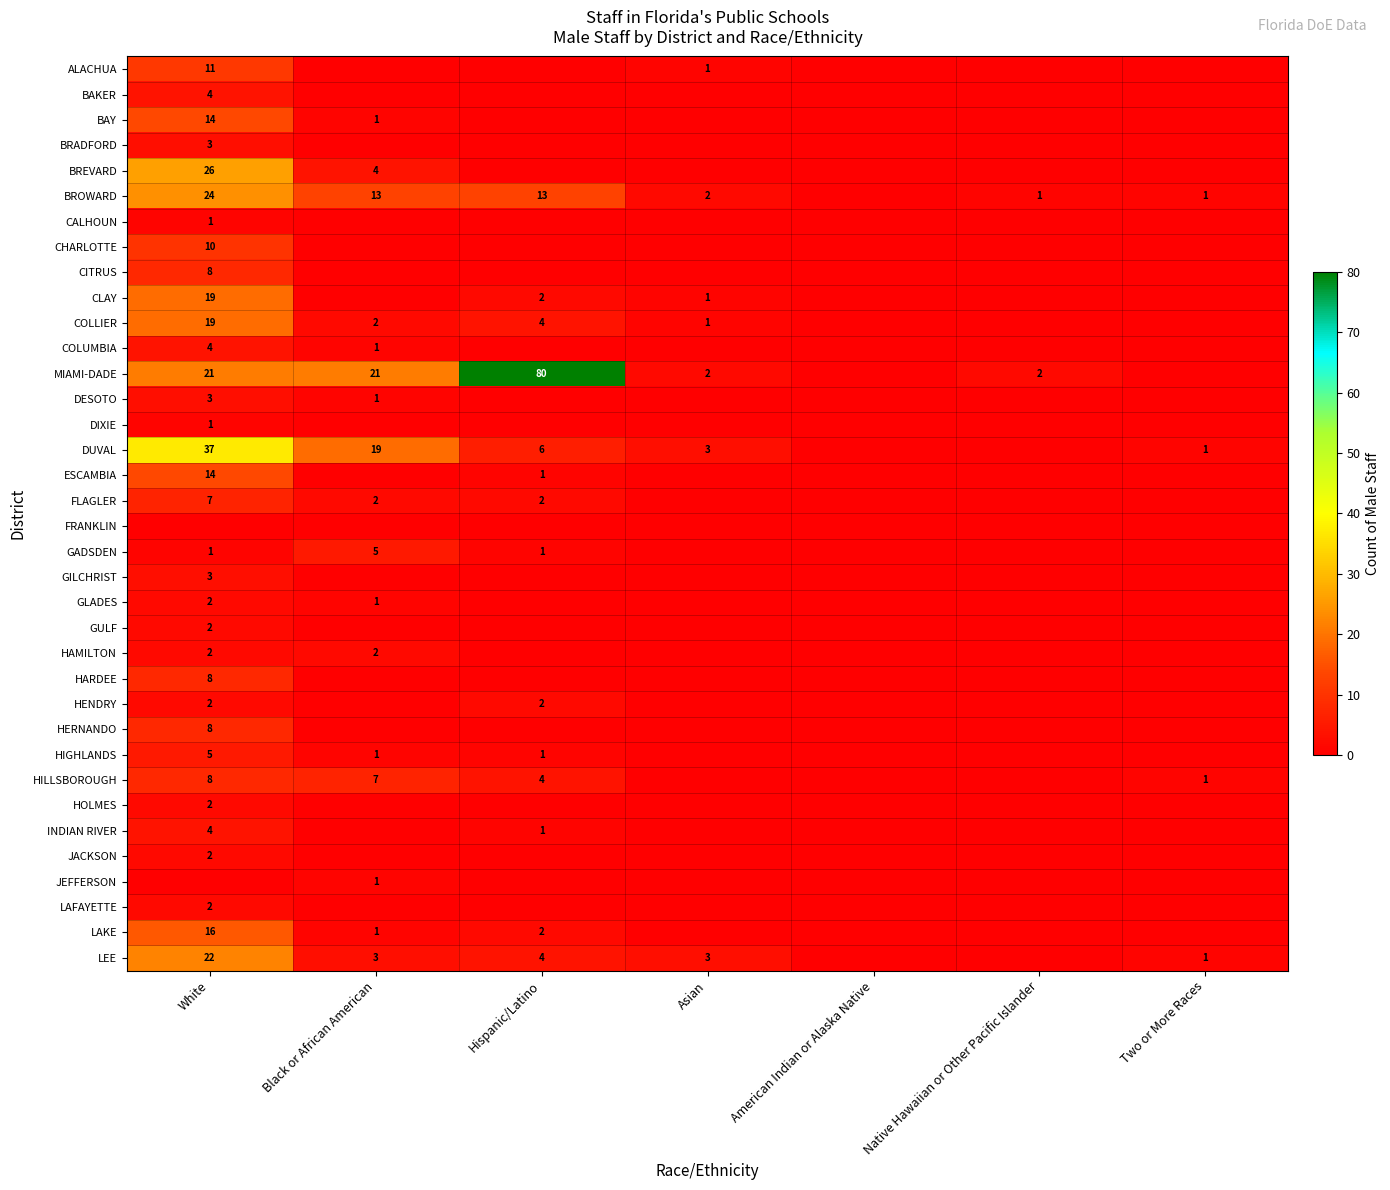

The CLAY series shows 1 at Asian. True or false?

True